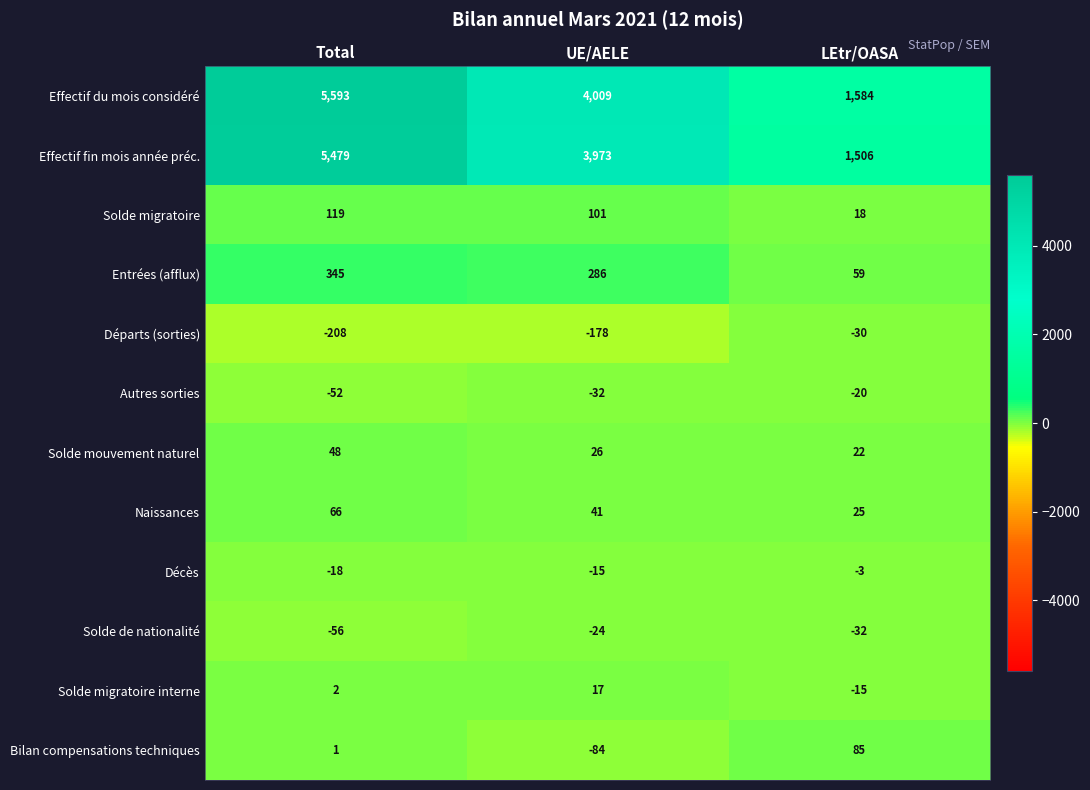

How many Naissances values are between 25 and 66?

3